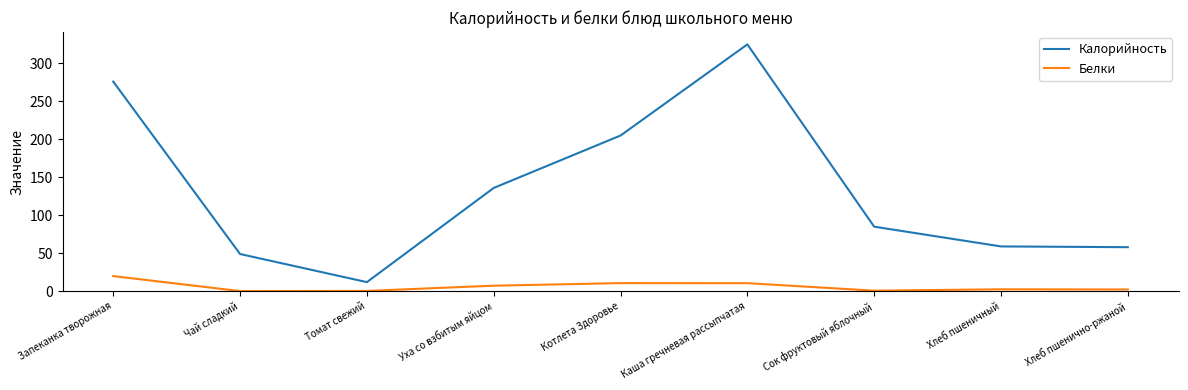

Which category has the highest value across all series?

Каша гречневая рассыпчатая